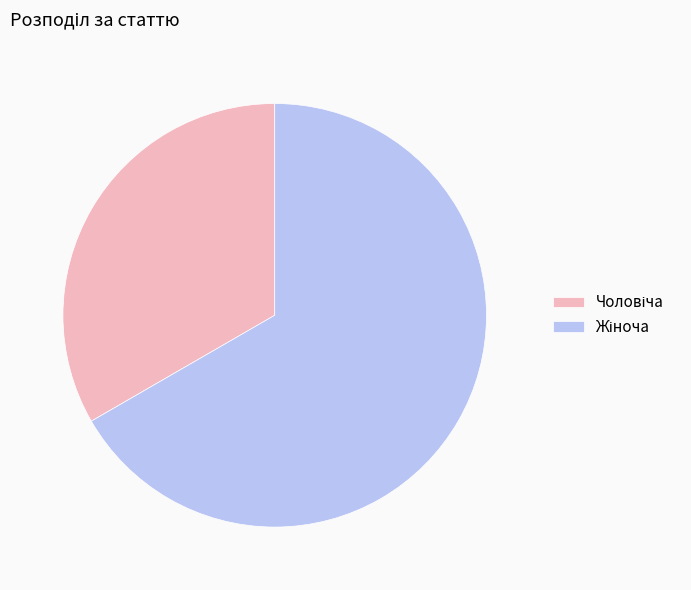

To the nearest percent, what is the combined percentage of Жіноча and Чоловіча?

100%